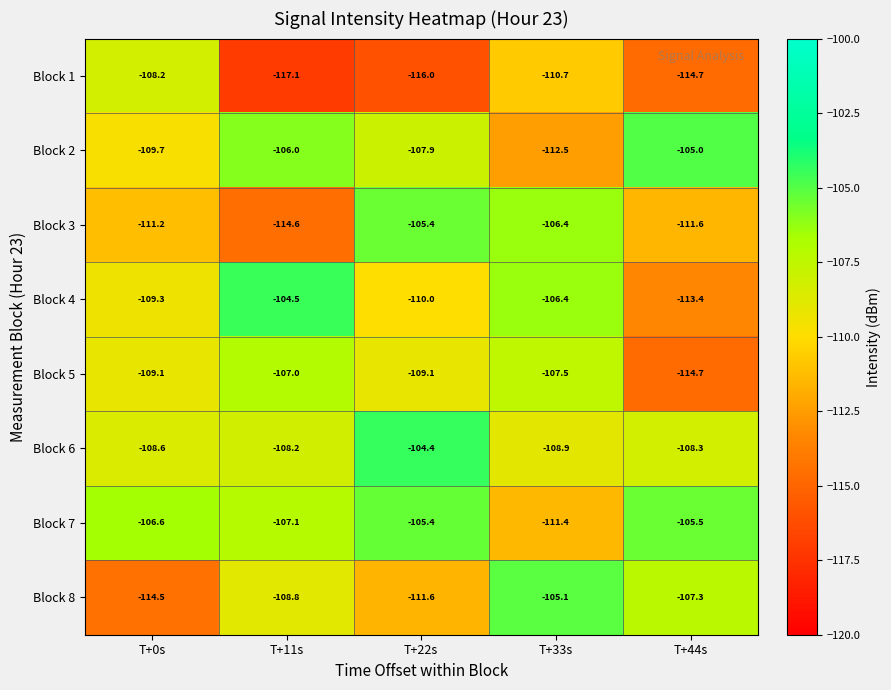

What value does the Block 2 series have at T+44s?

-105.0